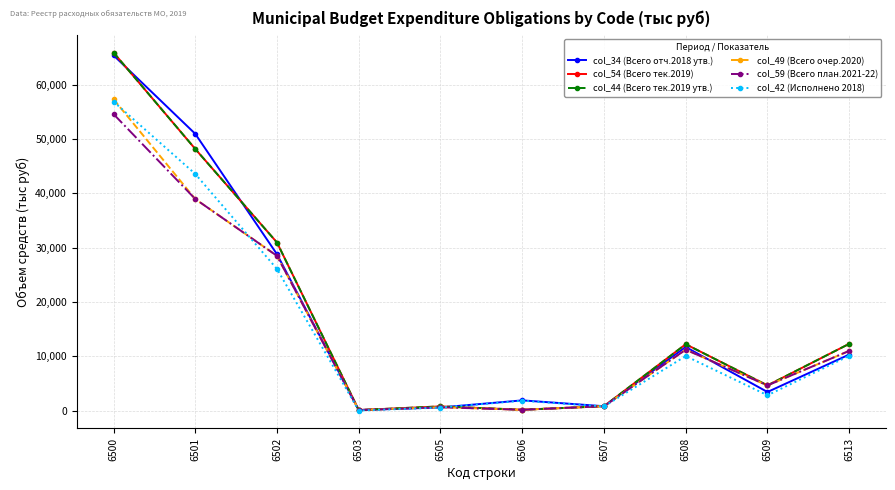

Is this an area chart (filled region under the line)?

No